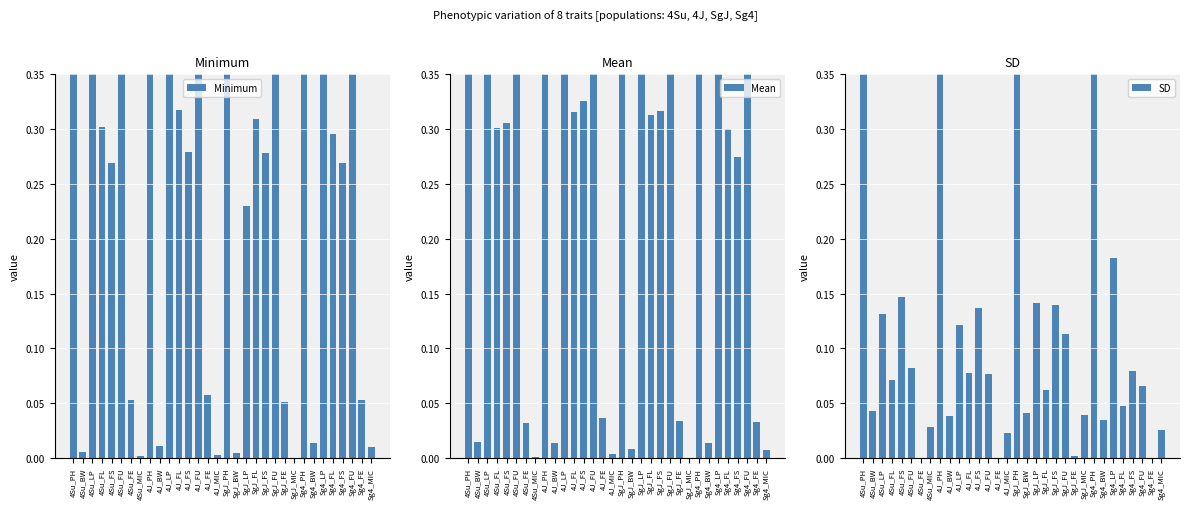

Reading left to right, extract all data points from this chart.

Minimum: 0.5	0.0	0.4	0.3	0.3	1.0	0.1	0.0	0.5	0.0	0.4	0.3	0.3	1.0	0.1	0.0	0.5	0.0	0.2	0.3	0.3	1.0	0.1	0.0	0.5	0.0	0.4	0.3	0.3	1.0	0.1	0.0
Mean: 0.9	0.0	0.4	0.3	0.3	1.0	0.0	0.0	1.0	0.0	0.4	0.3	0.3	1.0	0.0	0.0	0.9	0.0	0.4	0.3	0.3	1.0	0.0	0.0	1.0	0.0	0.5	0.3	0.3	1.0	0.0	0.0
SD: 1.0	0.0	0.1	0.1	0.1	0.1	0.0	0.0	0.9	0.0	0.1	0.1	0.1	0.1	0.0	0.0	0.7	0.0	0.1	0.1	0.1	0.1	0.0	0.0	0.9	0.0	0.2	0.0	0.1	0.1	0.0	0.0